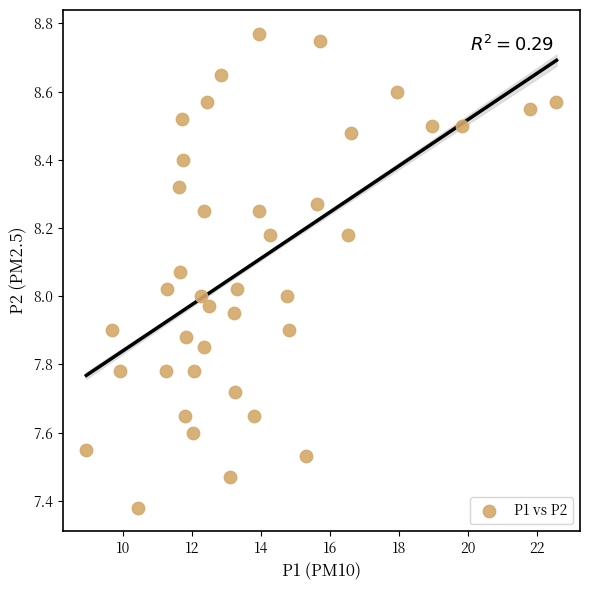

What is the range of X values (max minus min)?

13.6